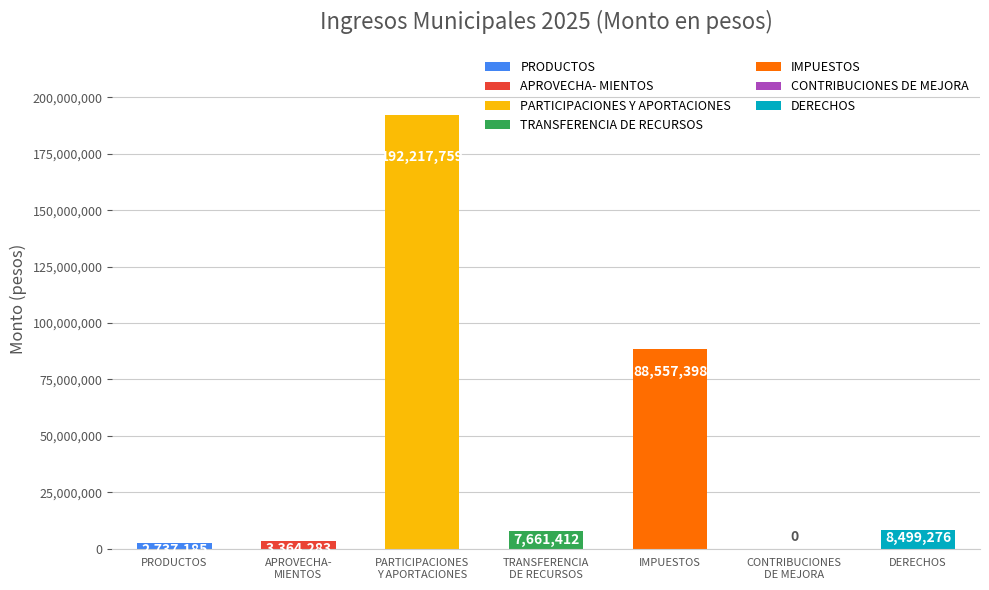

The chart shows a value of 2737185 at PRODUCTOS. True or false?

True